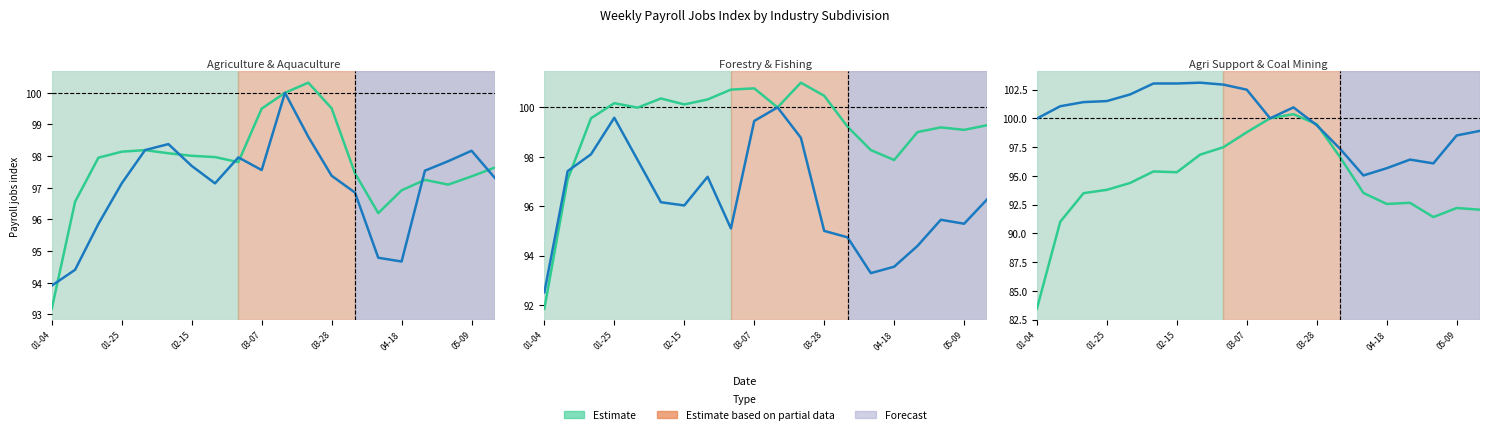

What is the minimum value shown in the chart?

83.4